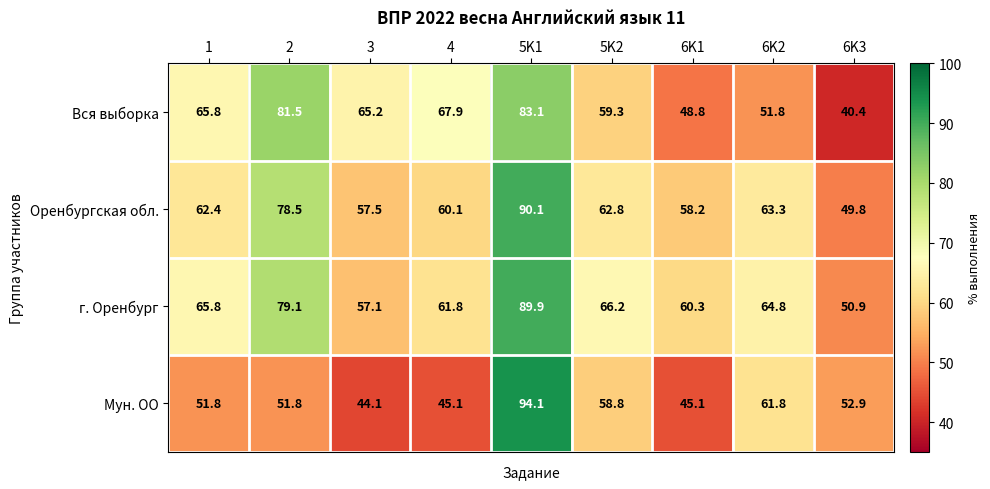

At how many categories does at least one series exceed 90?

1